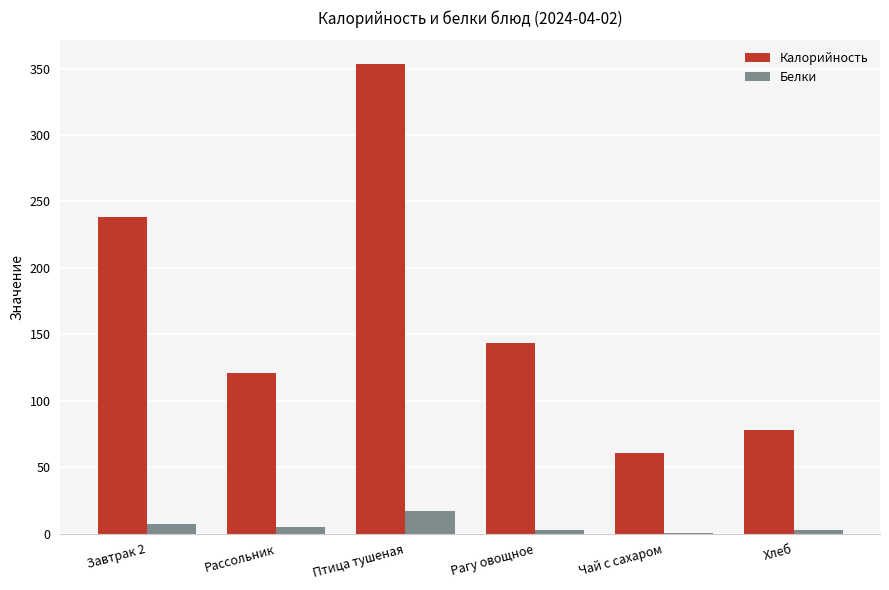

Which series has the widest spread of values?

Калорийность